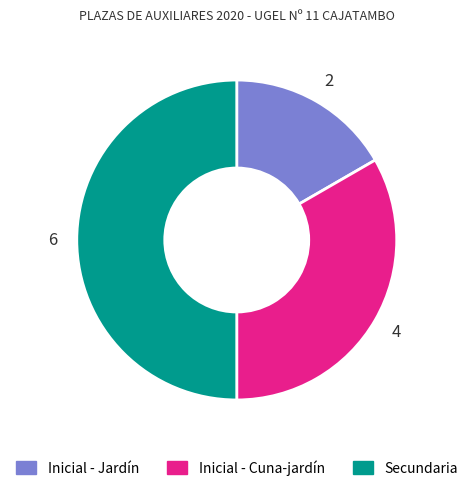

Is it true that Inicial - Cuna-jardín is 27% of the pie?

False